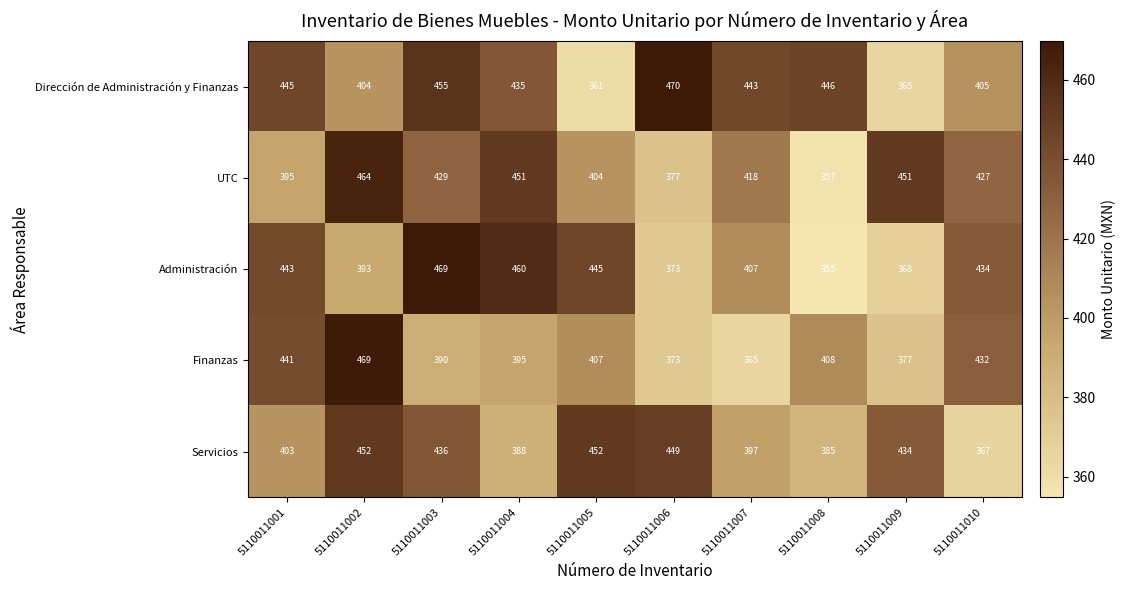

The value of Servicios at 5110011006 is 449. True or false?

True